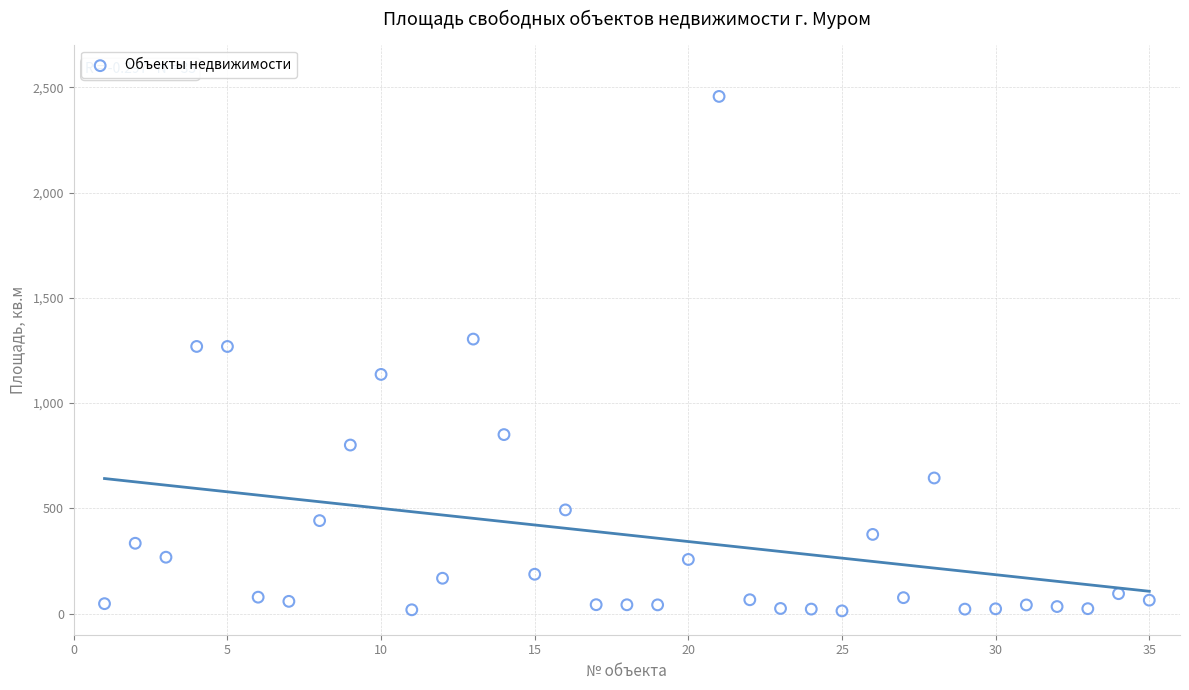

What is the range of Y values (max minus min)?

2443.3